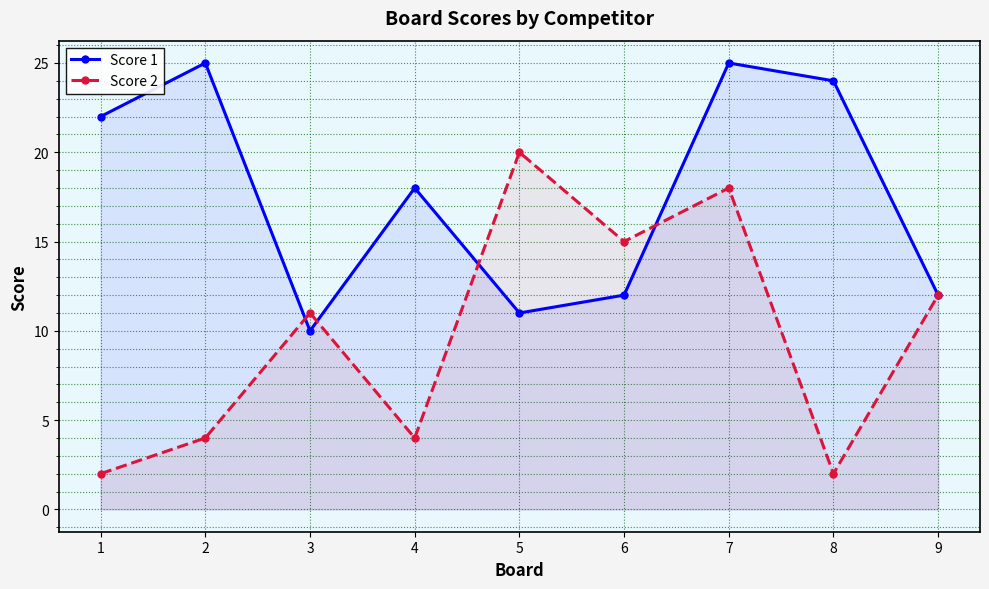

Is it true that Score 1 equals 4 at 6?

False